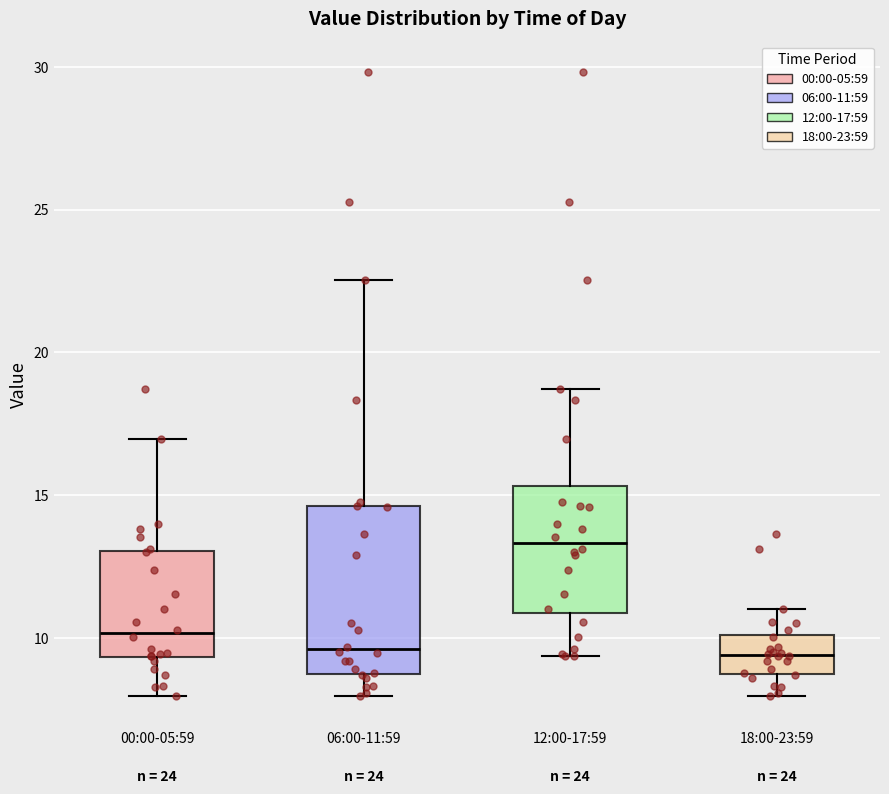

Reading left to right, read every box against the y-axis: the position of its median line, the range the box covers, and the ends of its whiskers. The values are not printed on the chart, so give them approximately, as read against the axis.

00:00-05:59: median 10.0, box 9.5 to 13.0, whiskers 8.0 to 17.0
06:00-11:59: median 9.5, box 9.0 to 14.5, whiskers 8.0 to 22.5
12:00-17:59: median 13.5, box 11.0 to 15.5, whiskers 9.5 to 18.5
18:00-23:59: median 9.5, box 9.0 to 10.0, whiskers 8.0 to 11.0